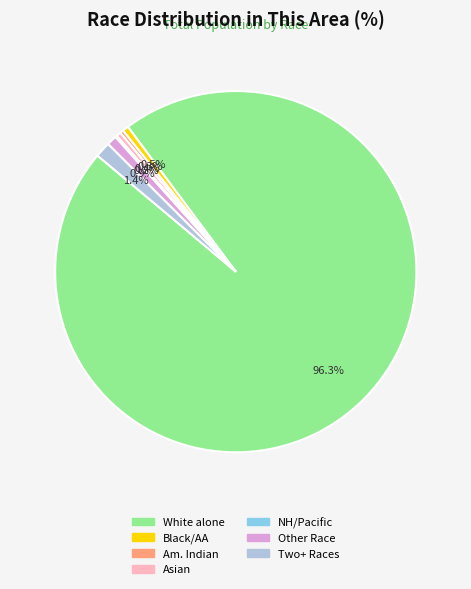

Does any single category account for the majority?

Yes